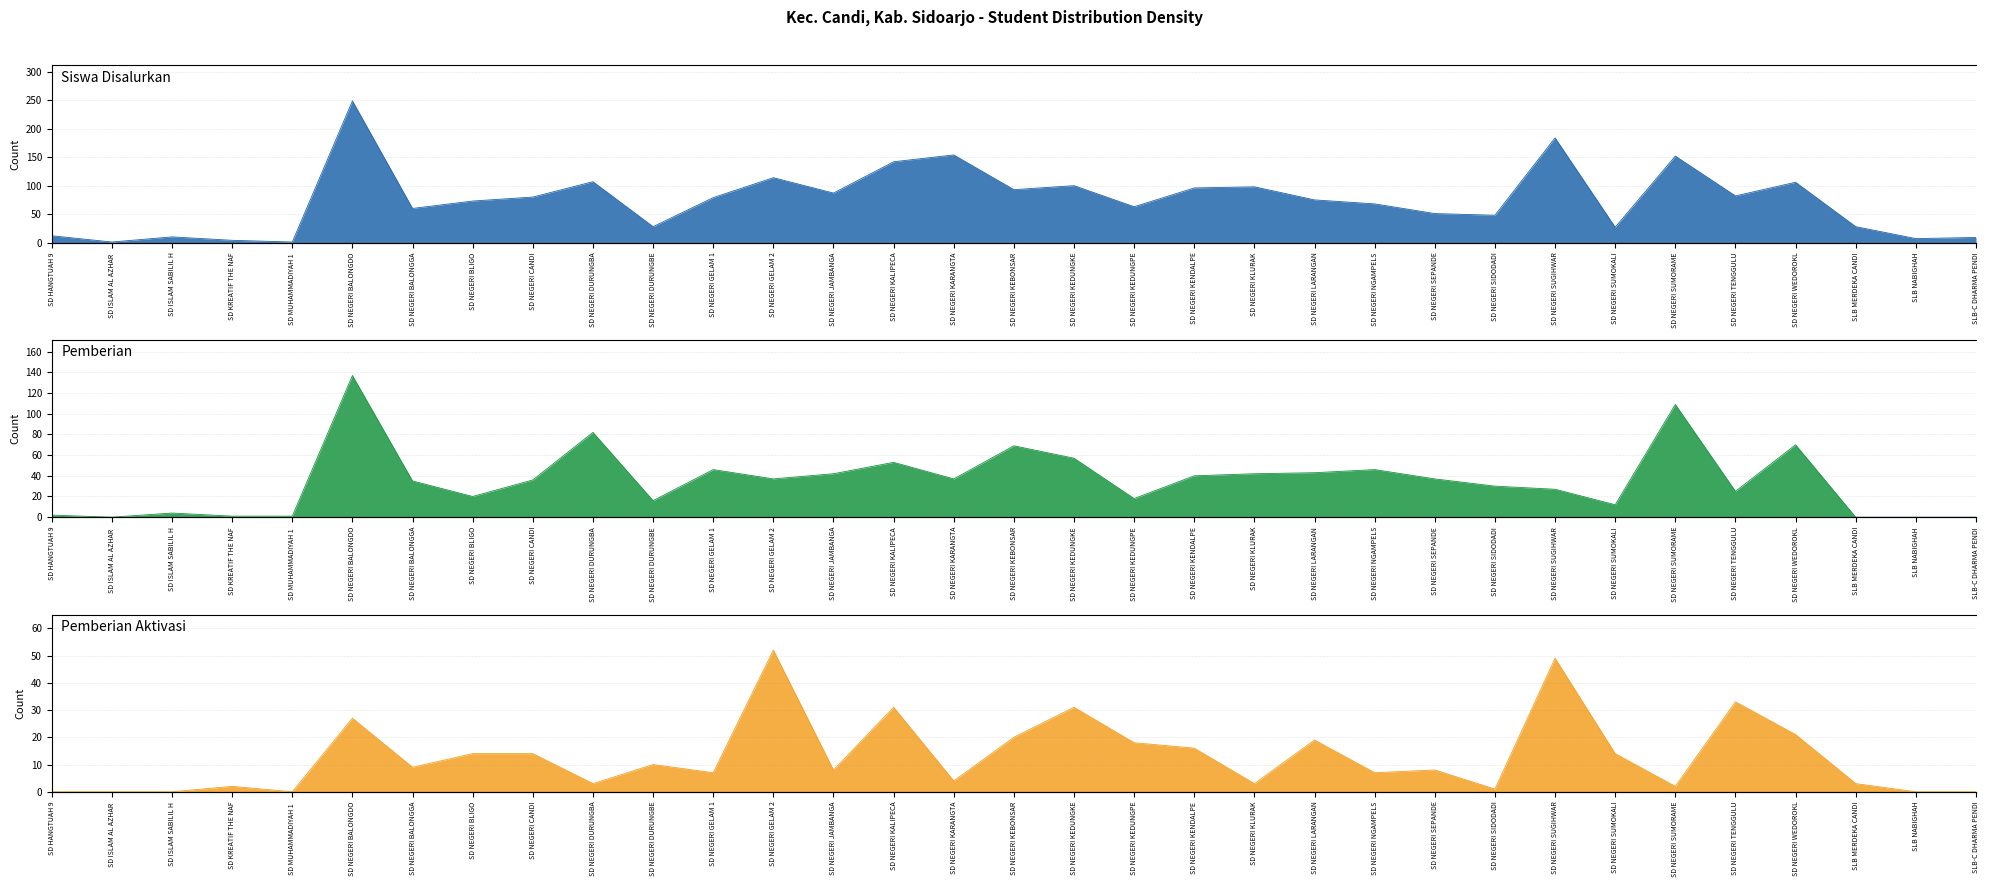

Between SD NEGERI LARANGAN and SD NEGERI DURUNGBA, which is larger?

SD NEGERI DURUNGBA